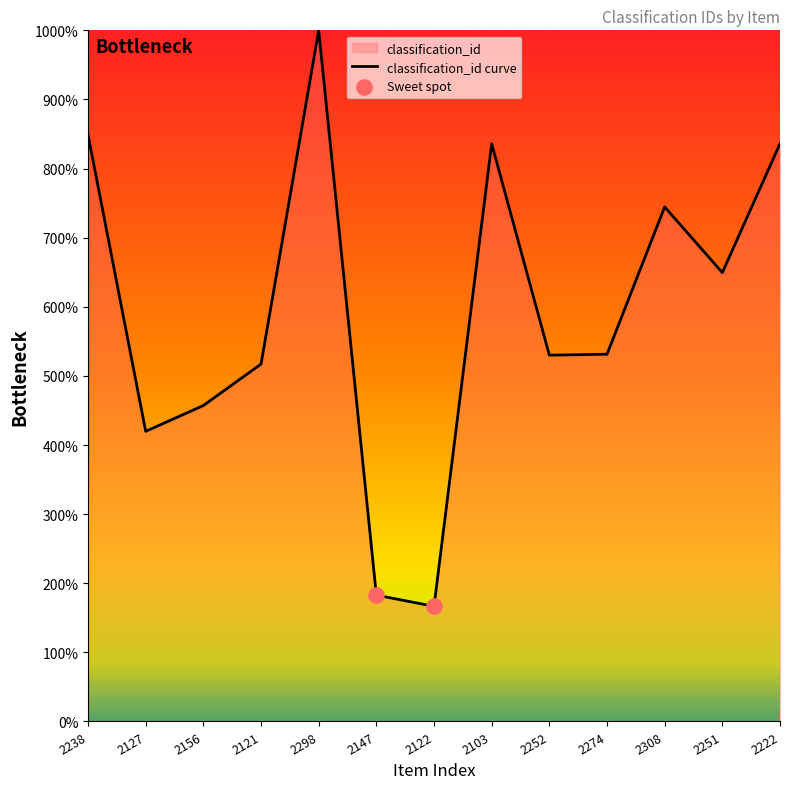

Between 2274 and 2252, which is larger?

2274